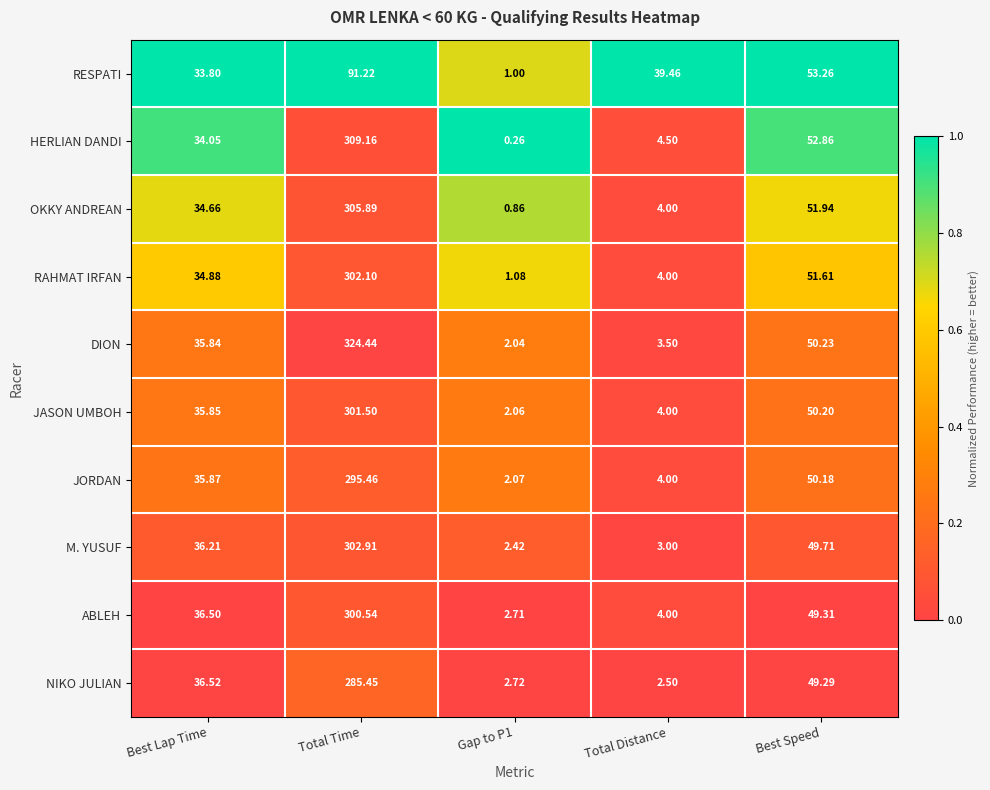

Which category has the highest value across all series?

Total Time